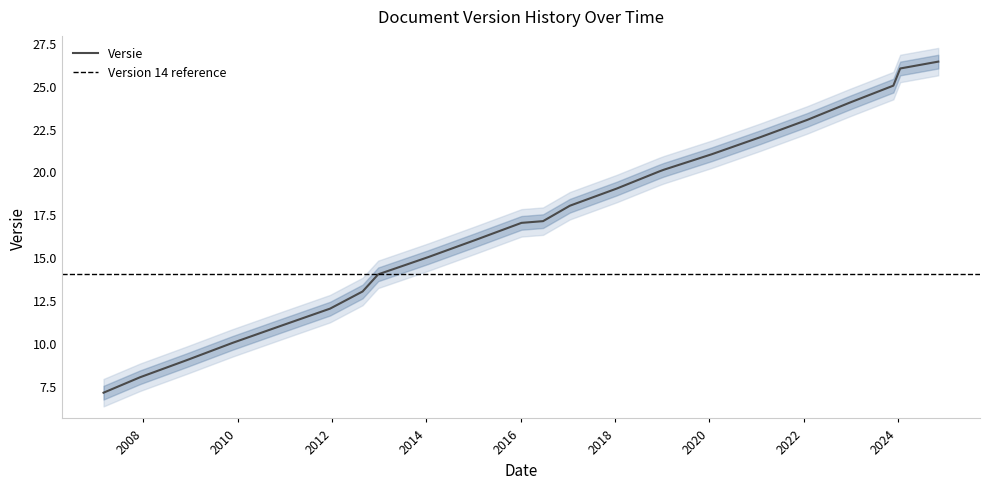

Count the number of data series in this chart.

1